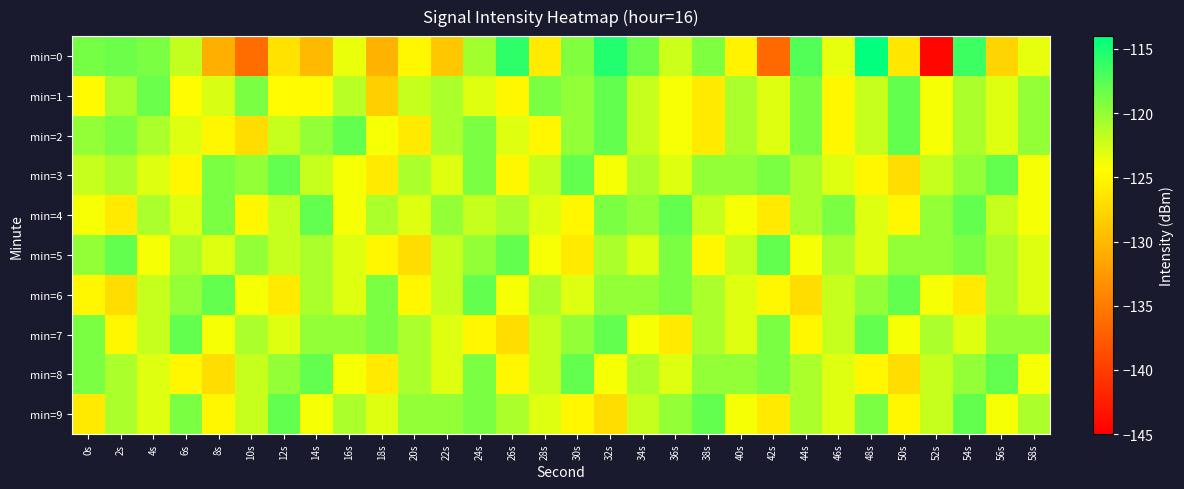

Reading left to right, what are all the values shown in this chart?

min=0: 0s=-118.8	2s=-118.4	4s=-119.0	6s=-122.0	8s=-130.8	10s=-136.2	12s=-126.7	14s=-130.0	16s=-123.5	18s=-130.4	20s=-125.0	22s=-128.8	24s=-120.6	26s=-115.9	28s=-125.9	30s=-119.3	32s=-115.4	34s=-118.5	36s=-122.3	38s=-119.1	40s=-125.4	42s=-136.5	44s=-117.4	46s=-123.4	48s=-114.1	50s=-126.3	52s=-144.3	54s=-116.5	56s=-127.8	58s=-123.3
min=1: 0s=-124.8	2s=-120.8	4s=-118.3	6s=-124.6	8s=-122.8	10s=-119.1	12s=-124.6	14s=-124.7	16s=-121.4	18s=-128.2	20s=-122.0	22s=-121.0	24s=-123.0	26s=-125.0	28s=-119.0	30s=-120.0	32s=-118.0	34s=-122.0	36s=-124.0	38s=-126.0	40s=-121.0	42s=-123.0	44s=-119.0	46s=-125.0	48s=-122.0	50s=-118.0	52s=-124.0	54s=-121.0	56s=-123.0	58s=-120.0
min=2: 0s=-120.0	2s=-119.0	4s=-121.0	6s=-123.0	8s=-125.0	10s=-127.0	12s=-122.0	14s=-120.0	16s=-118.0	18s=-124.0	20s=-126.0	22s=-121.0	24s=-119.0	26s=-123.0	28s=-125.0	30s=-120.0	32s=-118.0	34s=-122.0	36s=-124.0	38s=-126.0	40s=-121.0	42s=-123.0	44s=-119.0	46s=-125.0	48s=-122.0	50s=-118.0	52s=-124.0	54s=-121.0	56s=-123.0	58s=-120.0
min=3: 0s=-122.0	2s=-121.0	4s=-123.0	6s=-125.0	8s=-119.0	10s=-120.0	12s=-118.0	14s=-122.0	16s=-124.0	18s=-126.0	20s=-121.0	22s=-123.0	24s=-119.0	26s=-125.0	28s=-122.0	30s=-118.0	32s=-124.0	34s=-121.0	36s=-123.0	38s=-120.0	40s=-120.0	42s=-119.0	44s=-121.0	46s=-123.0	48s=-125.0	50s=-127.0	52s=-122.0	54s=-120.0	56s=-118.0	58s=-124.0
min=4: 0s=-124.0	2s=-126.0	4s=-121.0	6s=-123.0	8s=-119.0	10s=-125.0	12s=-122.0	14s=-118.0	16s=-124.0	18s=-121.0	20s=-123.0	22s=-120.0	24s=-122.0	26s=-121.0	28s=-123.0	30s=-125.0	32s=-119.0	34s=-120.0	36s=-118.0	38s=-122.0	40s=-124.0	42s=-126.0	44s=-121.0	46s=-119.0	48s=-123.0	50s=-125.0	52s=-120.0	54s=-118.0	56s=-122.0	58s=-124.0
min=5: 0s=-120.0	2s=-118.0	4s=-124.0	6s=-121.0	8s=-123.0	10s=-120.0	12s=-122.0	14s=-121.0	16s=-123.0	18s=-125.0	20s=-127.0	22s=-122.0	24s=-120.0	26s=-118.0	28s=-124.0	30s=-126.0	32s=-121.0	34s=-123.0	36s=-119.0	38s=-125.0	40s=-122.0	42s=-118.0	44s=-124.0	46s=-121.0	48s=-123.0	50s=-120.0	52s=-120.0	54s=-119.0	56s=-121.0	58s=-123.0
min=6: 0s=-125.0	2s=-127.0	4s=-122.0	6s=-120.0	8s=-118.0	10s=-124.0	12s=-126.0	14s=-121.0	16s=-123.0	18s=-119.0	20s=-125.0	22s=-122.0	24s=-118.0	26s=-124.0	28s=-121.0	30s=-123.0	32s=-120.0	34s=-120.0	36s=-119.0	38s=-121.0	40s=-123.0	42s=-125.0	44s=-127.0	46s=-122.0	48s=-120.0	50s=-118.0	52s=-124.0	54s=-126.0	56s=-121.0	58s=-123.0
min=7: 0s=-119.0	2s=-125.0	4s=-122.0	6s=-118.0	8s=-124.0	10s=-121.0	12s=-123.0	14s=-120.0	16s=-120.0	18s=-119.0	20s=-121.0	22s=-123.0	24s=-125.0	26s=-127.0	28s=-122.0	30s=-120.0	32s=-118.0	34s=-124.0	36s=-126.0	38s=-121.0	40s=-123.0	42s=-119.0	44s=-125.0	46s=-122.0	48s=-118.0	50s=-124.0	52s=-121.0	54s=-123.0	56s=-120.0	58s=-120.0
min=8: 0s=-119.0	2s=-121.0	4s=-123.0	6s=-125.0	8s=-127.0	10s=-122.0	12s=-120.0	14s=-118.0	16s=-124.0	18s=-126.0	20s=-121.0	22s=-123.0	24s=-119.0	26s=-125.0	28s=-122.0	30s=-118.0	32s=-124.0	34s=-121.0	36s=-123.0	38s=-120.0	40s=-120.0	42s=-119.0	44s=-121.0	46s=-123.0	48s=-125.0	50s=-127.0	52s=-122.0	54s=-120.0	56s=-118.0	58s=-124.0
min=9: 0s=-126.0	2s=-121.0	4s=-123.0	6s=-119.0	8s=-125.0	10s=-122.0	12s=-118.0	14s=-124.0	16s=-121.0	18s=-123.0	20s=-120.0	22s=-120.0	24s=-119.0	26s=-121.0	28s=-123.0	30s=-125.0	32s=-127.0	34s=-122.0	36s=-120.0	38s=-118.0	40s=-124.0	42s=-126.0	44s=-121.0	46s=-123.0	48s=-119.0	50s=-125.0	52s=-122.0	54s=-118.0	56s=-124.0	58s=-121.0